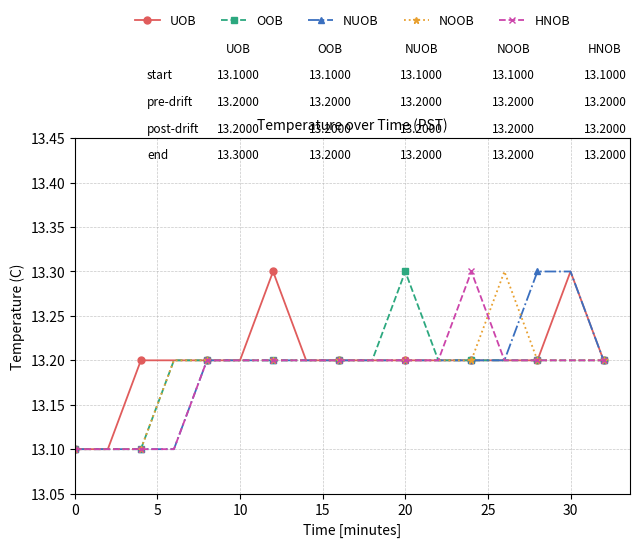

How many lines are shown in the chart?

5